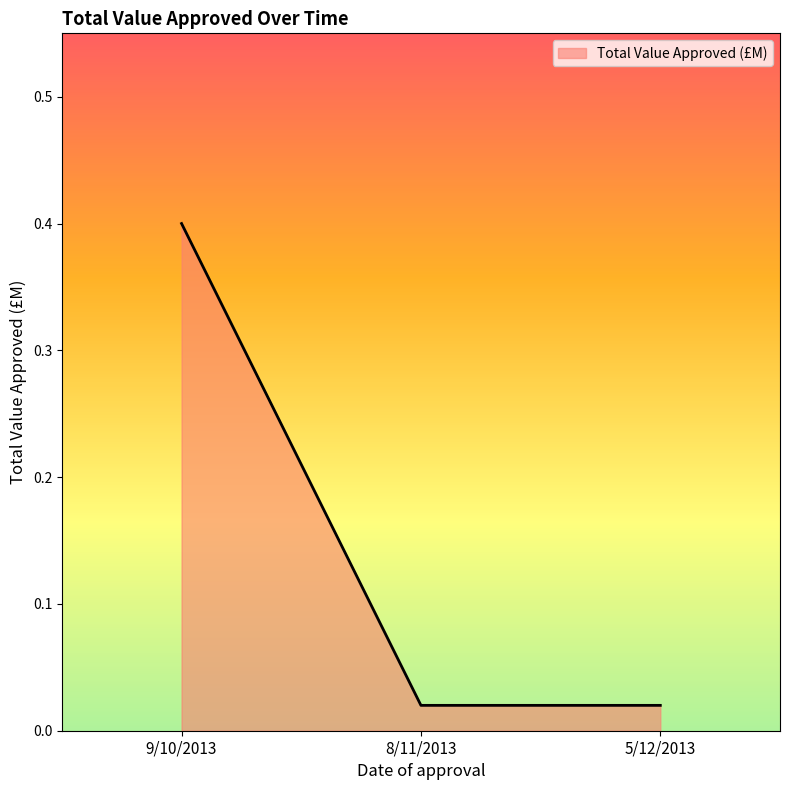

What position from the right is 8/11/2013?

2